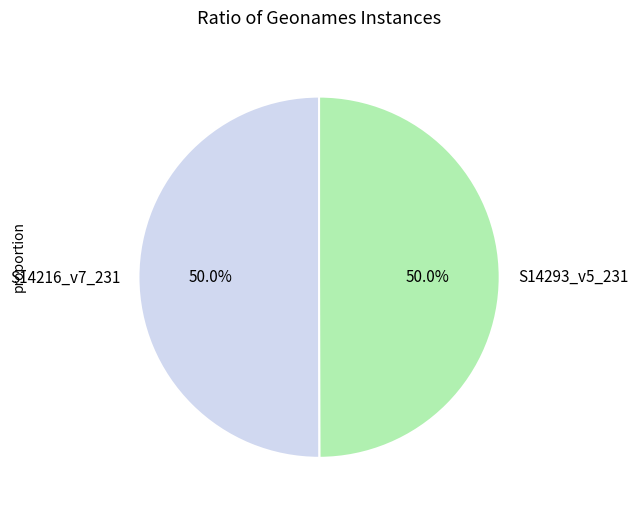

What is the total percentage of S14216_v7_231 and S14293_v5_231?

100.0%